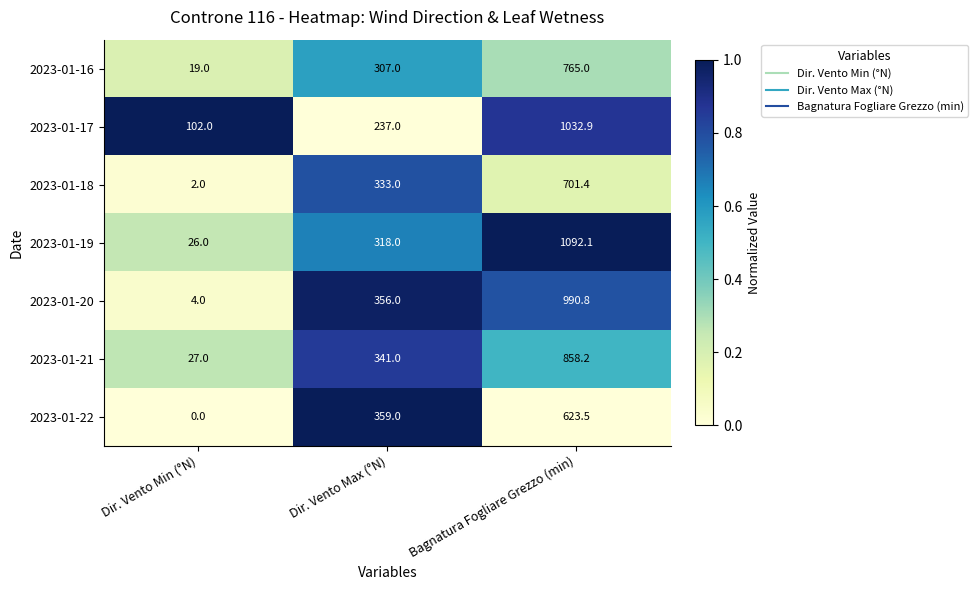

At which category is the sum across all series the highest?

Bagnatura Fogliare Grezzo (min)